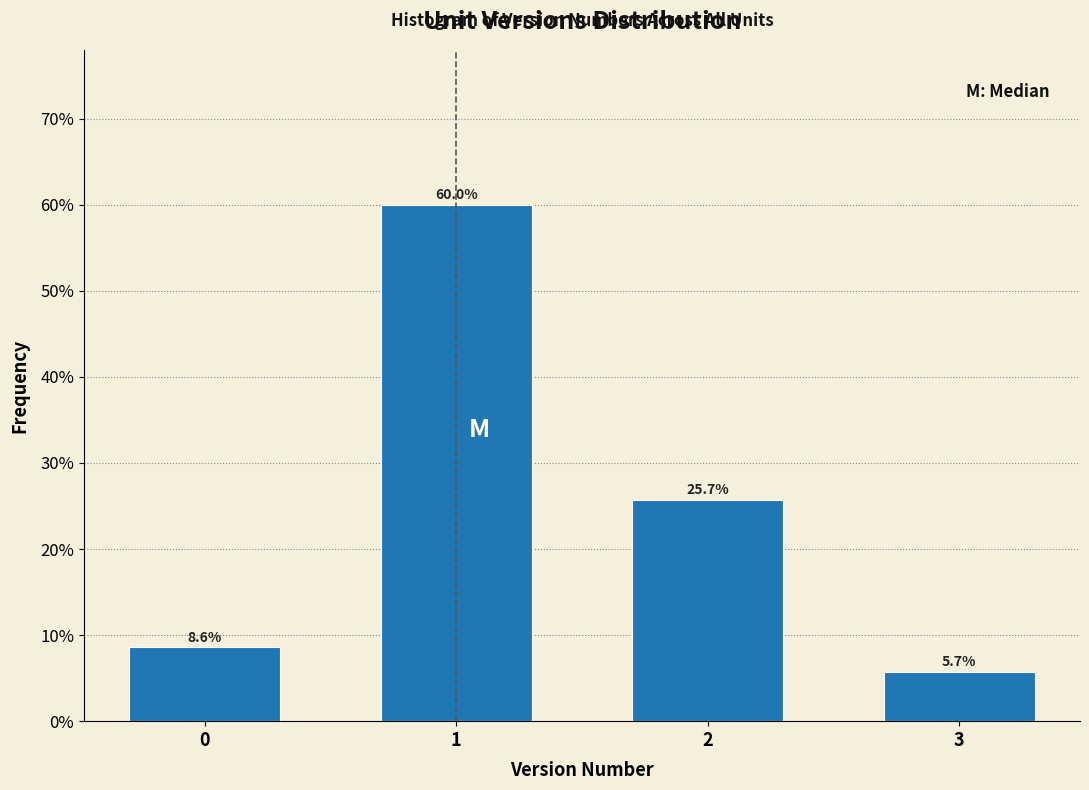

Reading left to right, transcribe all the data shown in this chart.

8.6	60.0	25.7	5.7